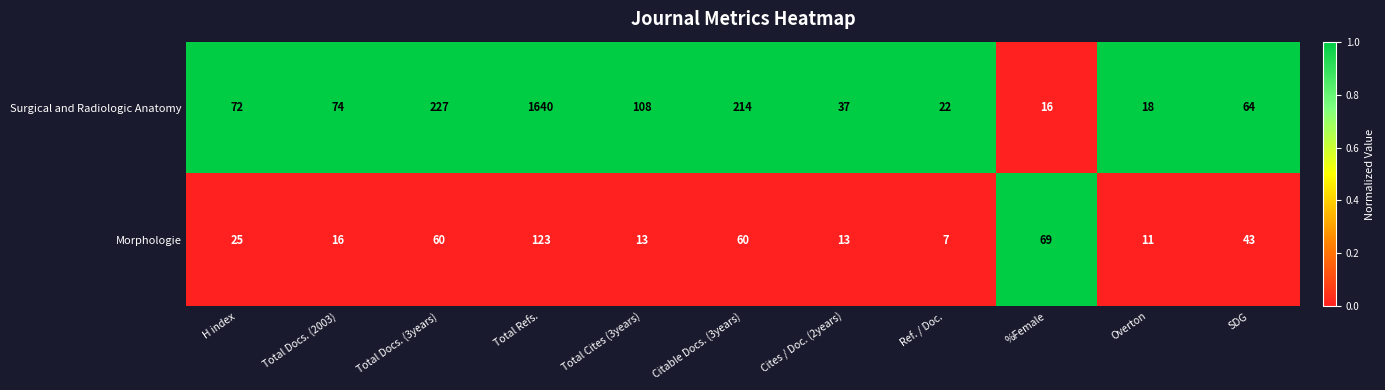

At Total Docs. (2003), list the series in order from largest to smallest.

Surgical and Radiologic Anatomy, Morphologie